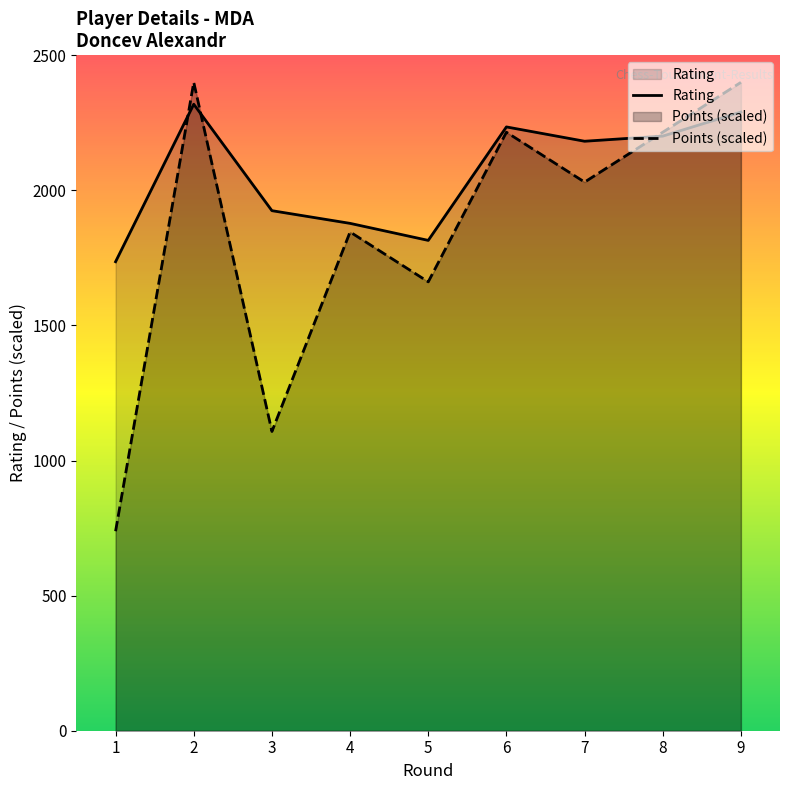

How many interior local peaks does the Points (scaled) series have?

3